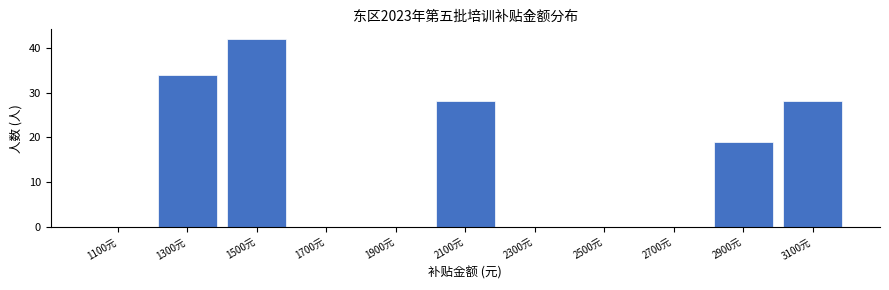

Reading left to right, transcribe this chart: for each bar, give the range it covers on the x-axis and its height. The values are not printed on the chart, so give them approximately, as read against the axis.

1000 to 1200: 0
1200 to 1400: 34
1400 to 1600: 42
1600 to 1800: 0
1800 to 2000: 0
2000 to 2200: 28
2200 to 2400: 0
2400 to 2600: 0
2600 to 2800: 0
2800 to 3000: 19
3000 to 3200: 28